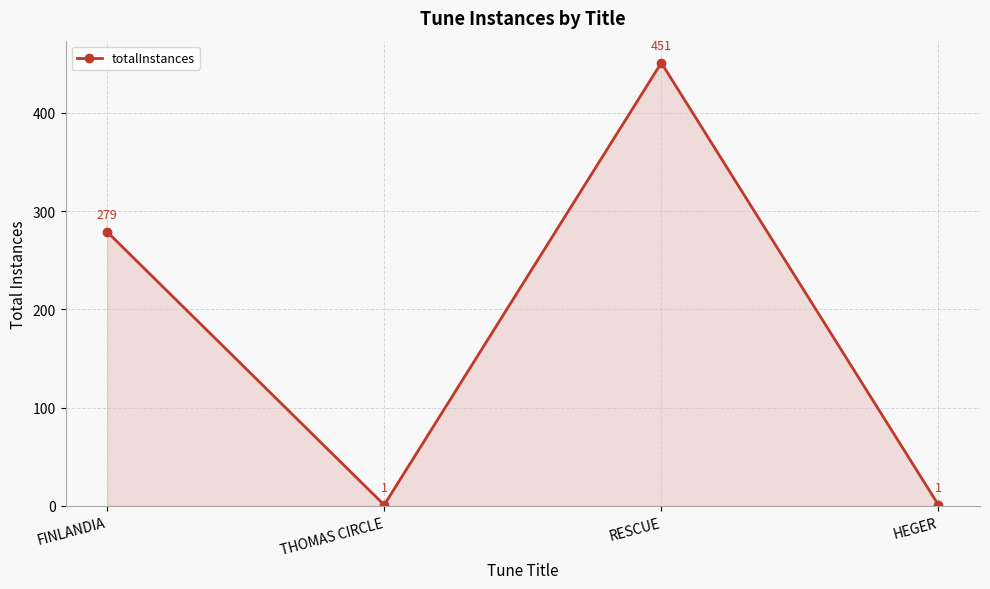

How many interior local peaks (higher than both neighbors) does the data have?

1